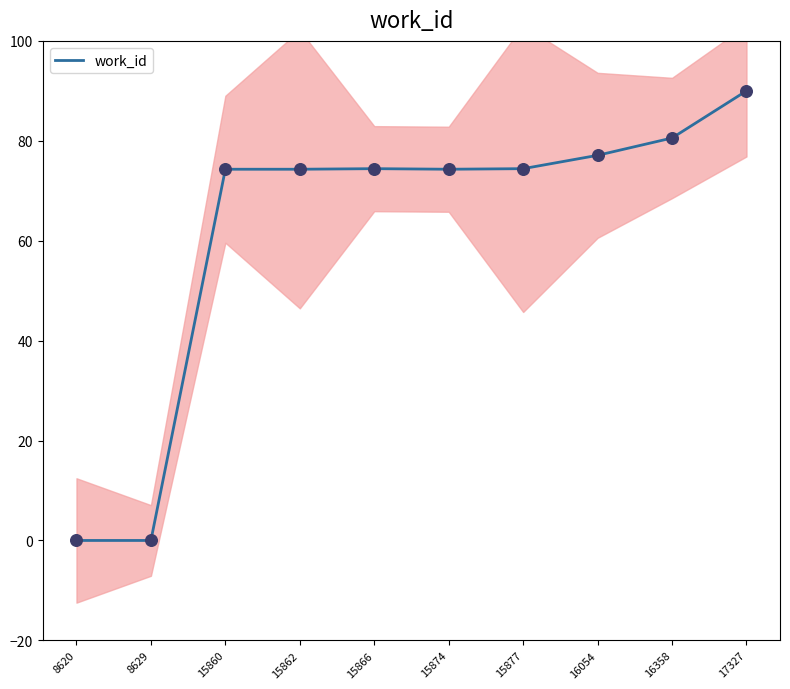

Between 15866 and 15877, which is larger?

15866